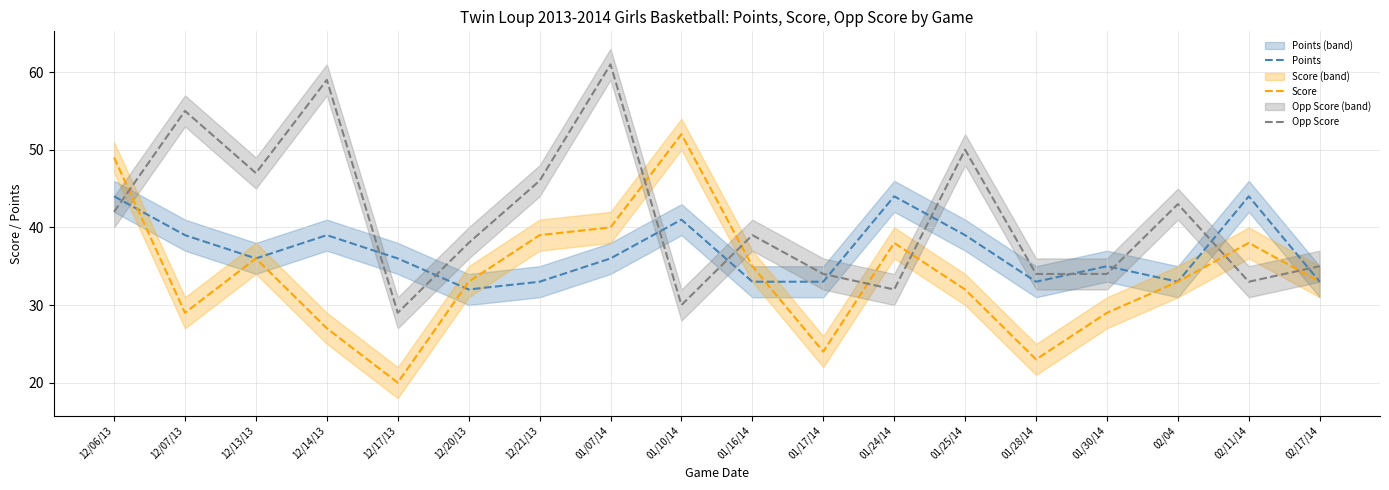

How many values in the Score series exceed 33?

8